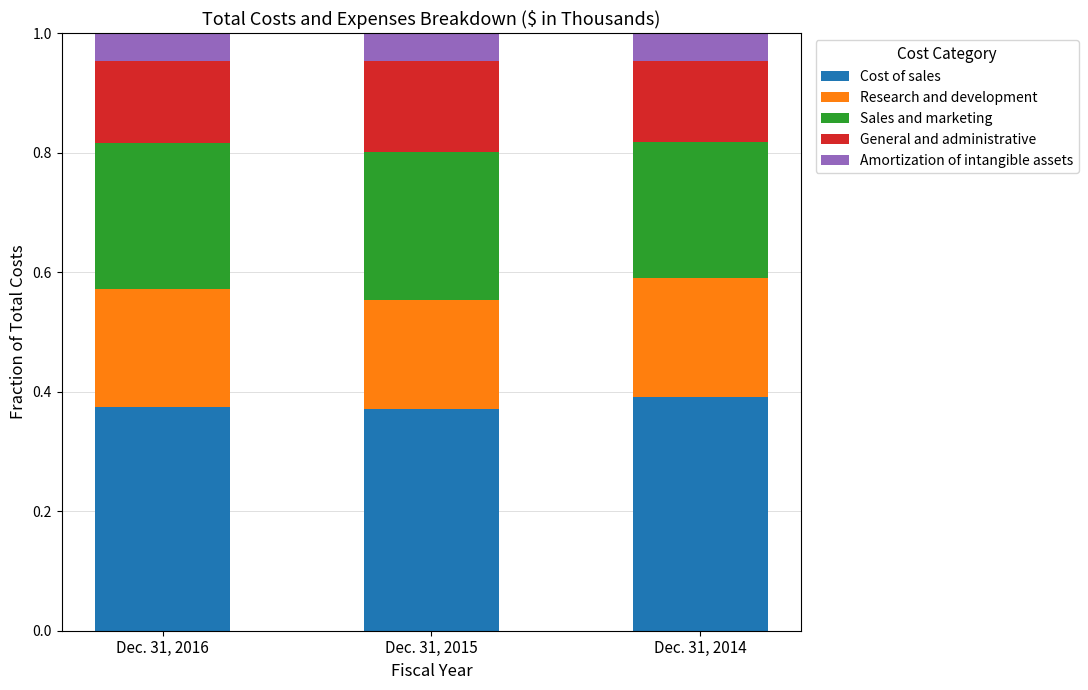

What is the sum of the Cost of sales values at Dec. 31, 2015 and Dec. 31, 2014?

0.8